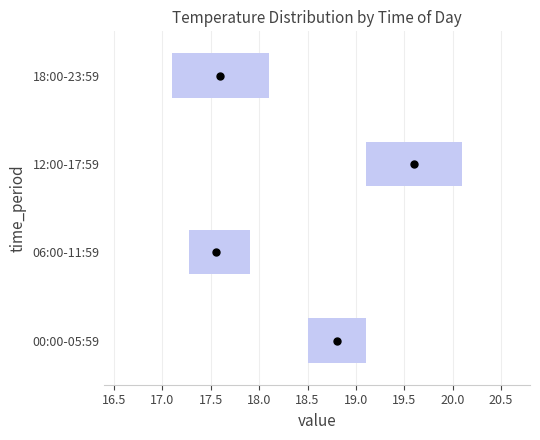

Where does the left whisker of the box for 18:00-23:59 end on the x-axis? The values are not printed on the chart, so give them approximately, as read against the axis.

16.60